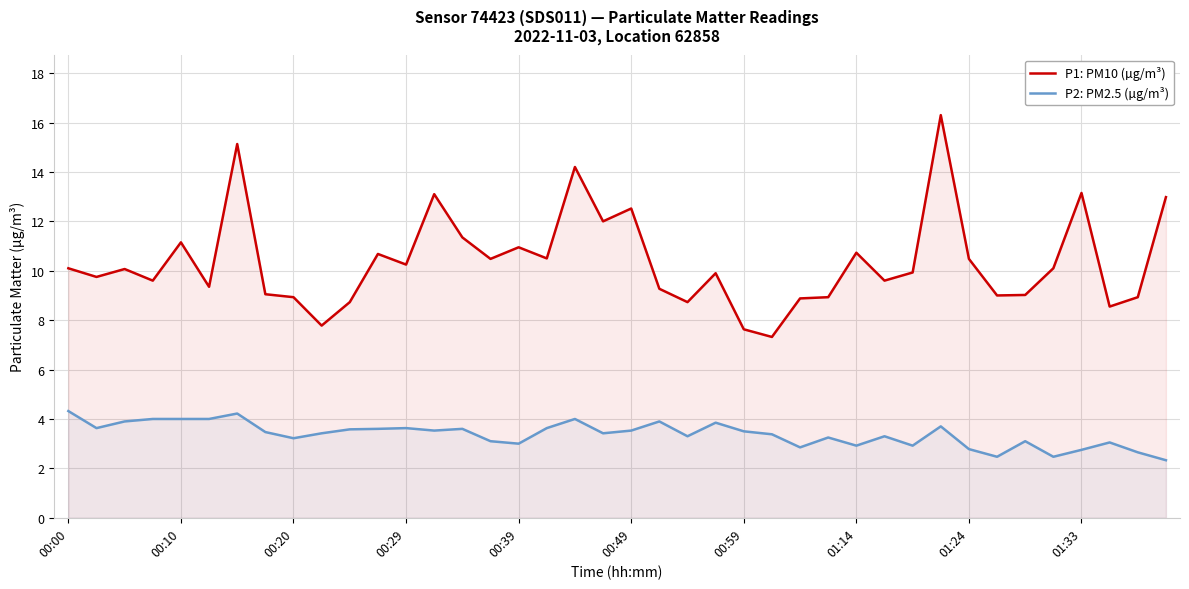

The P2: PM2.5 (µg/m³) series shows 1.0 at 13. True or false?

False